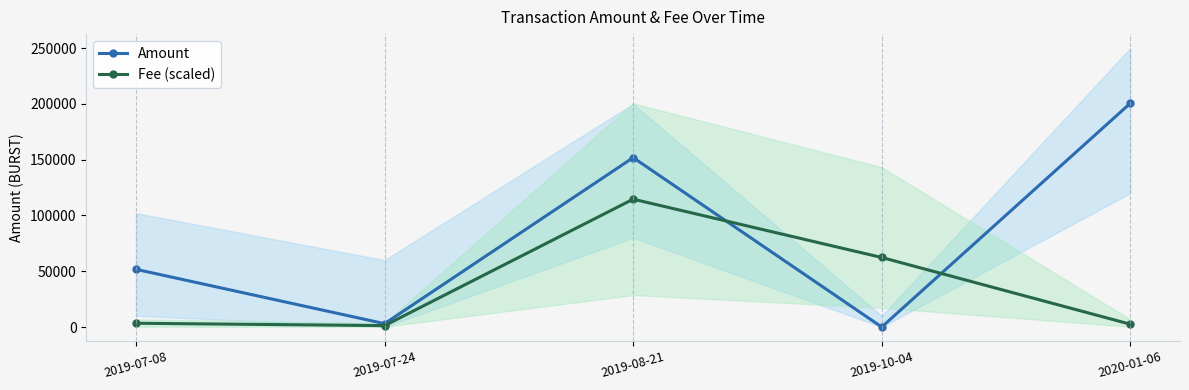

Reading left to right, extract all data points from this chart.

Amount: 2019-07-08=51695.0	2019-07-24=3001.0	2019-08-21=151803.0	2019-10-04=0.0	2020-01-06=200496.0
Fee (scaled): 2019-07-08=3368.3	2019-07-24=1263.1	2019-08-21=114569.1	2019-10-04=62314.2	2020-01-06=2526.2